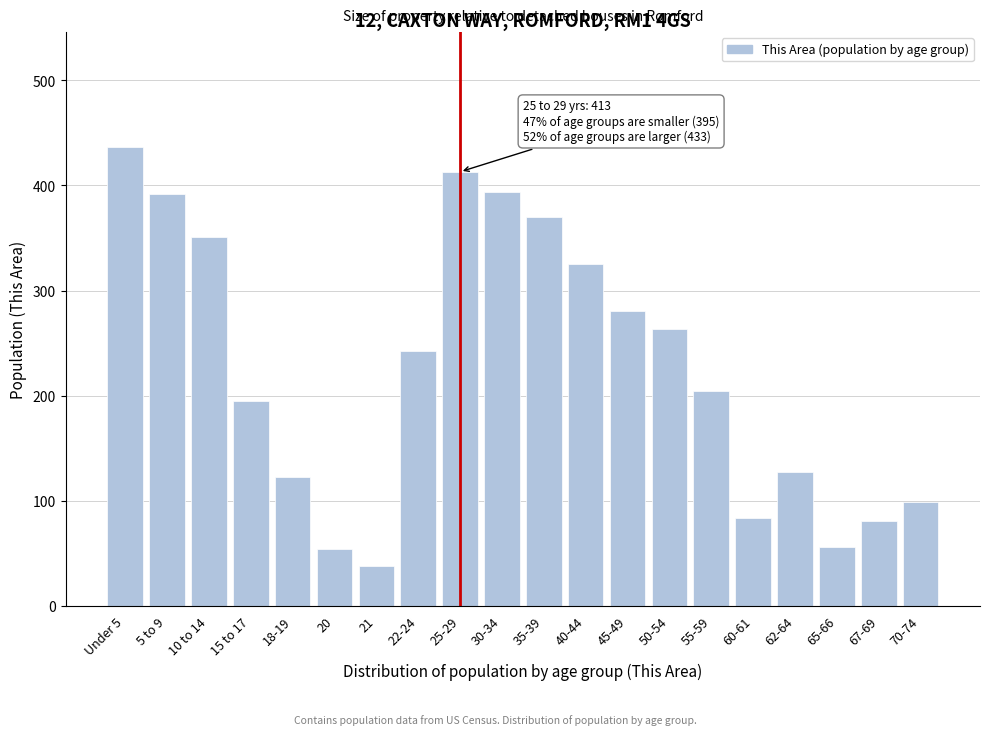

The chart shows a value of 54 at 20. True or false?

True